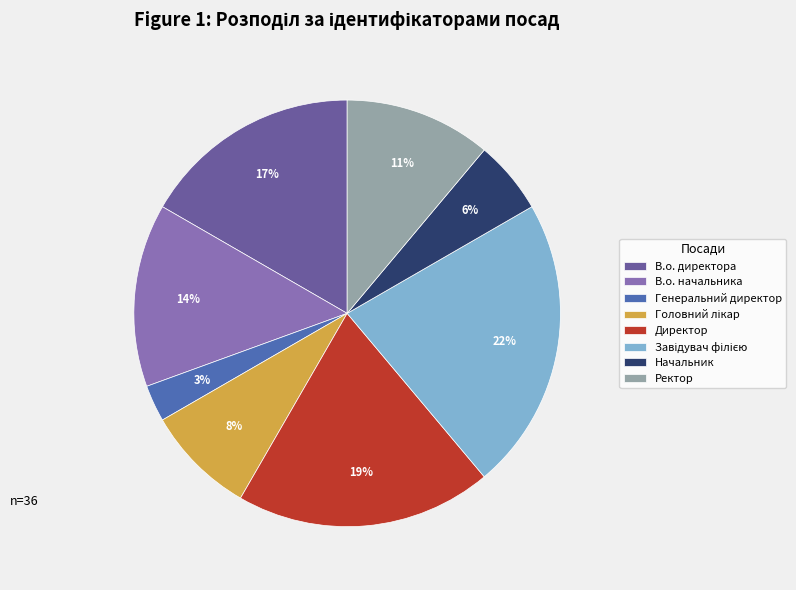

Count the number of slices in the pie.

8